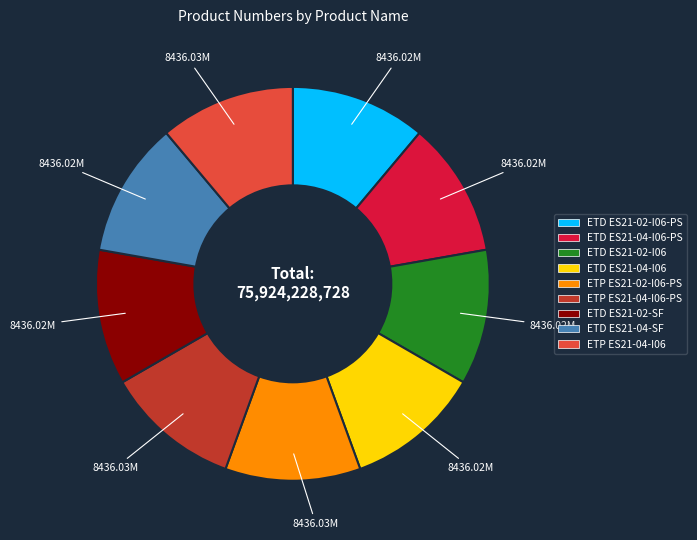

Is there a majority slice in this chart?

No